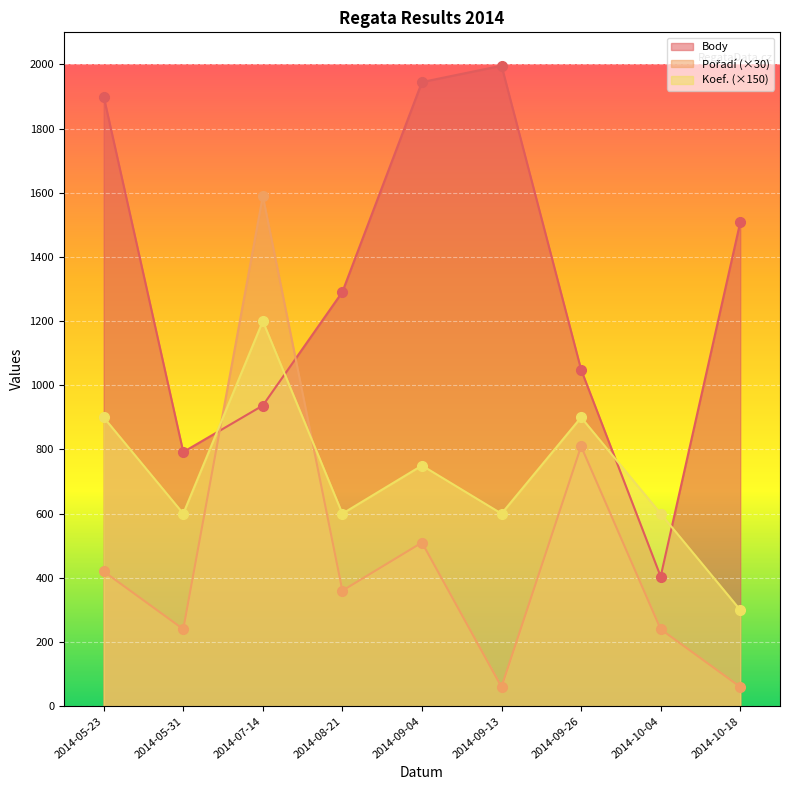

How many values in the Pořadí series are below 360?

4